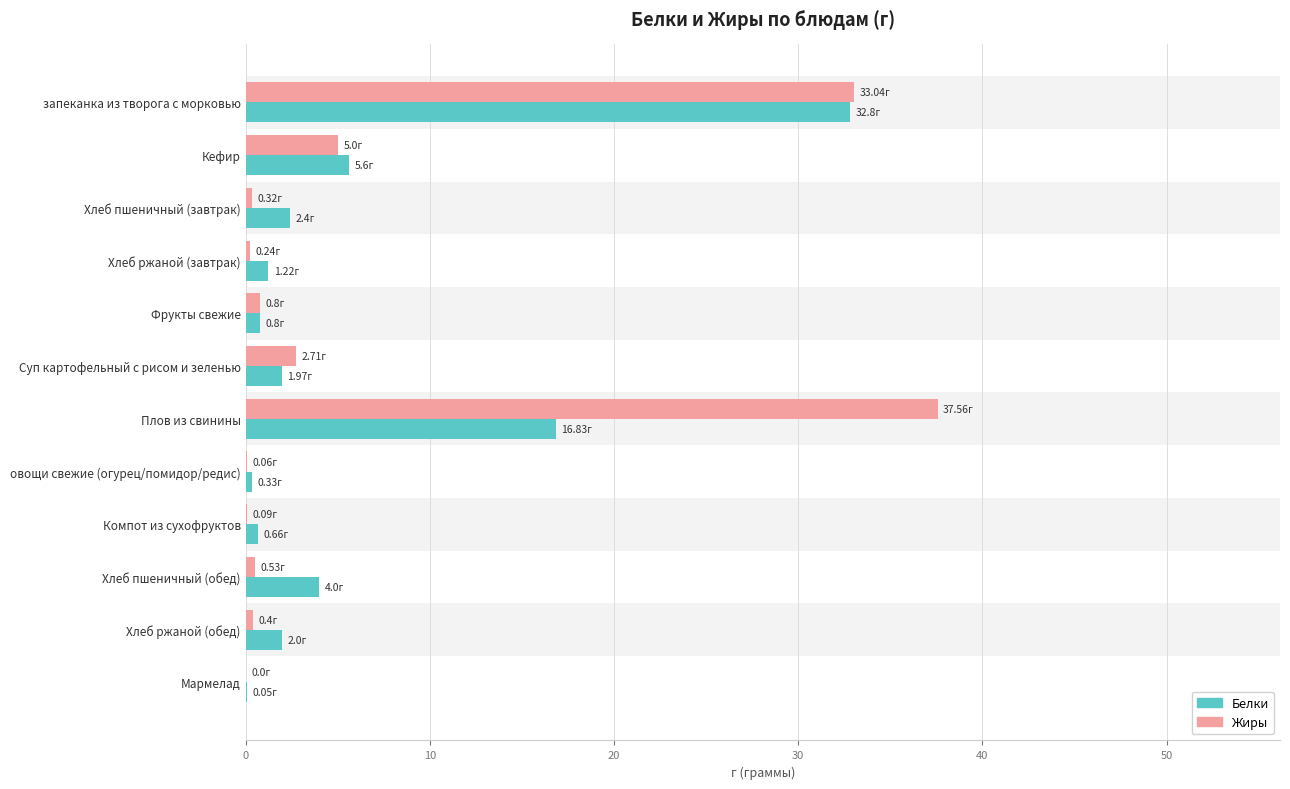

Which series has the widest spread of values?

Жиры